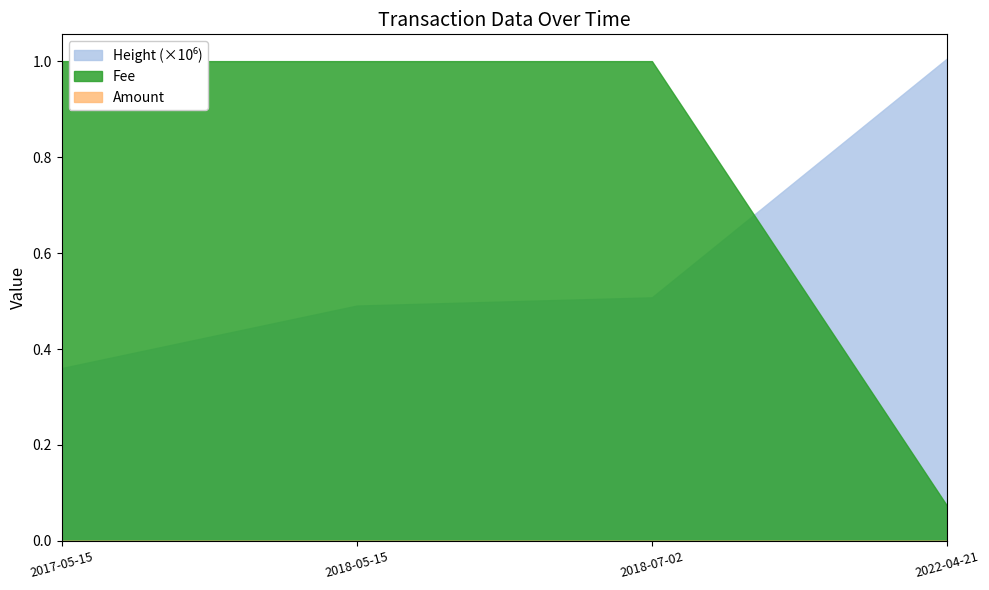

What are all the series names shown in the legend?

Height, Amount, Fee